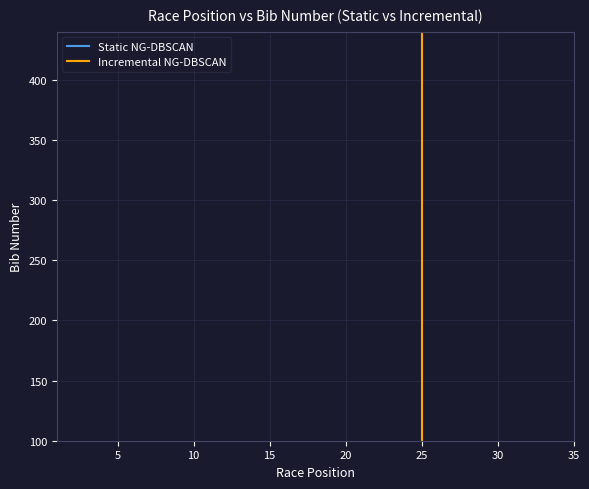

Does the chart have visible grid lines?

Yes